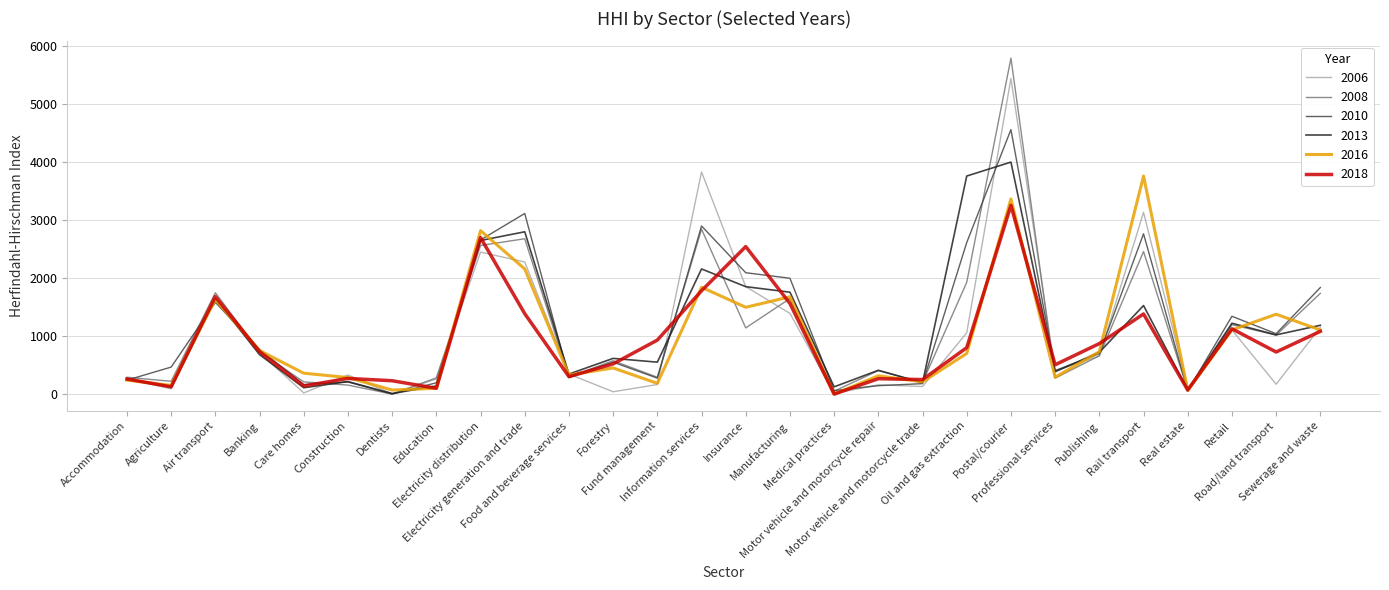

Which series has the largest range (max minus min)?

2008